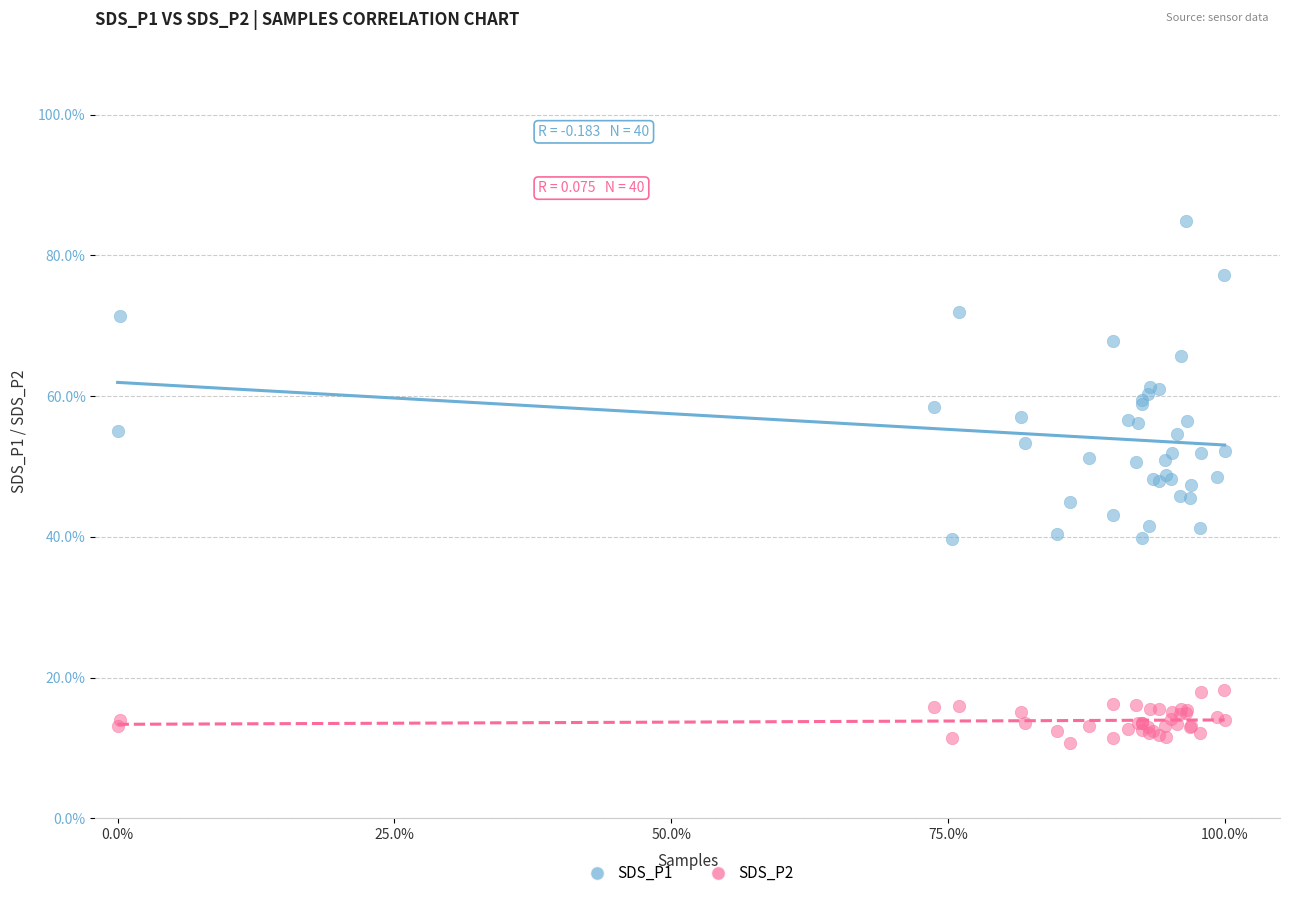

Which series has the largest Y range (max minus min)?

SDS_P1